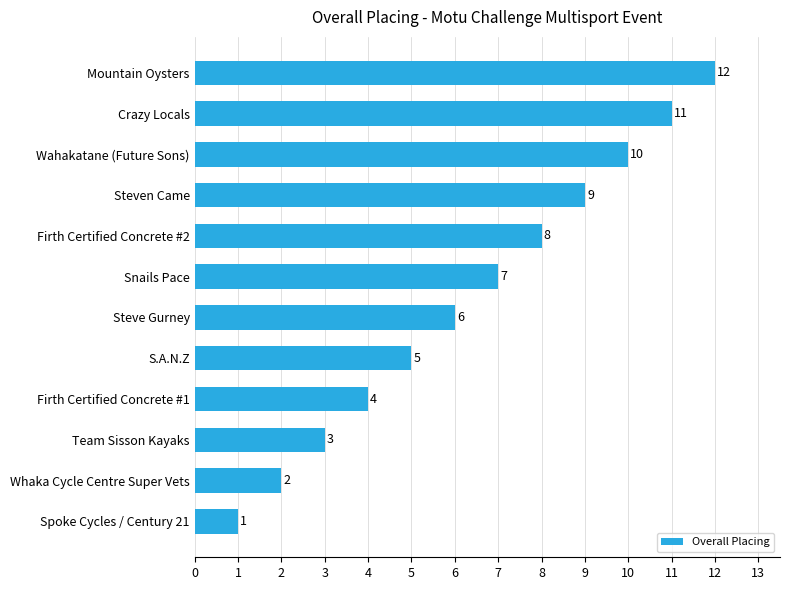

What is the difference between the maximum and minimum values?

11